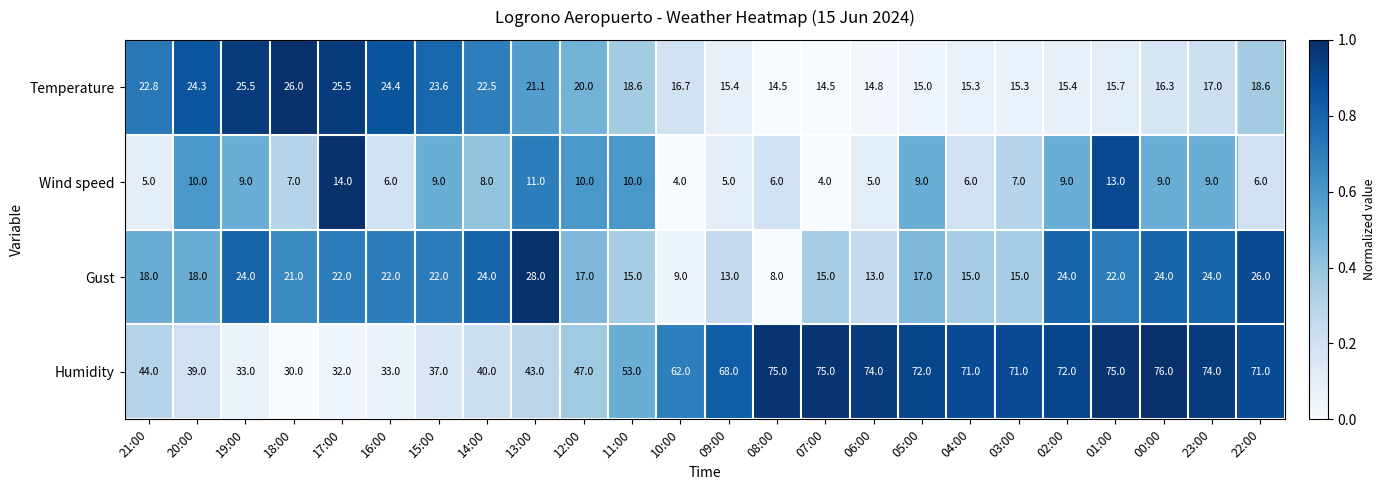

What is the total value across all series at 19:00?

91.5